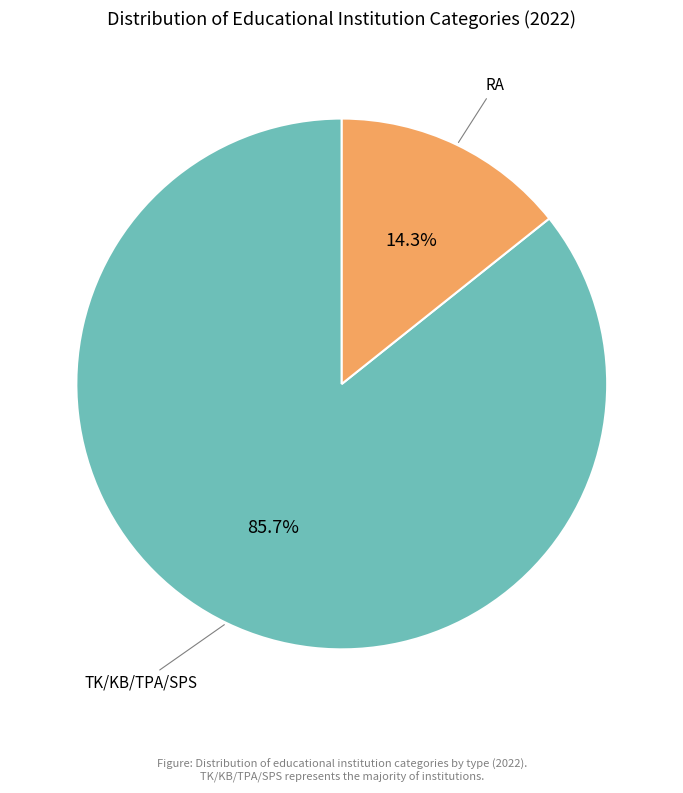

Does any single category account for the majority?

Yes